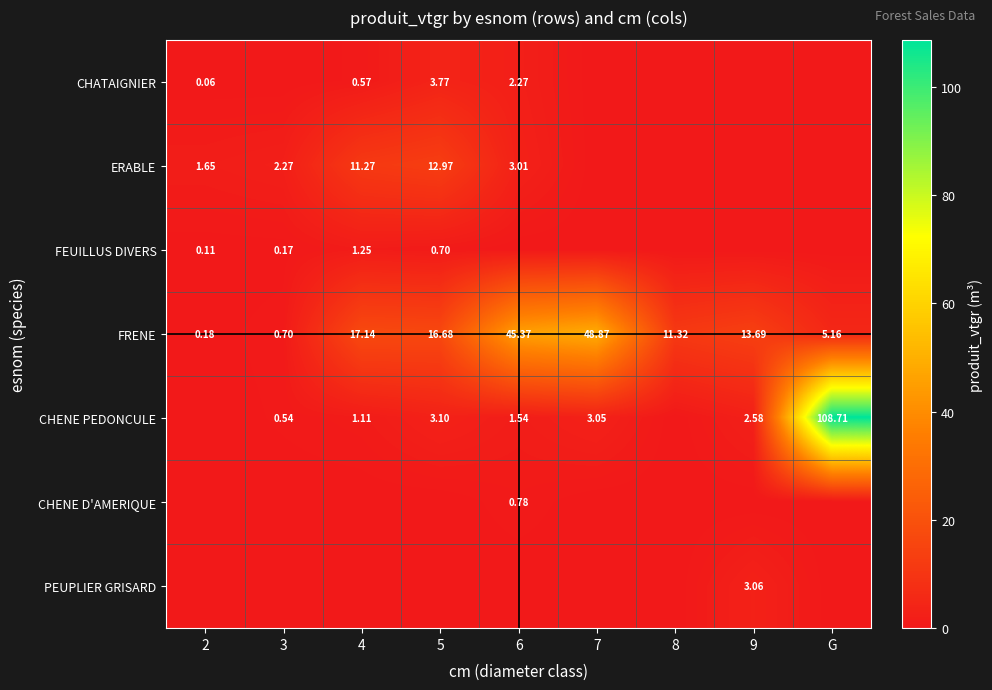

Is the value of CHENE PEDONCULE at 6 greater than the value of FRENE at 9?

No